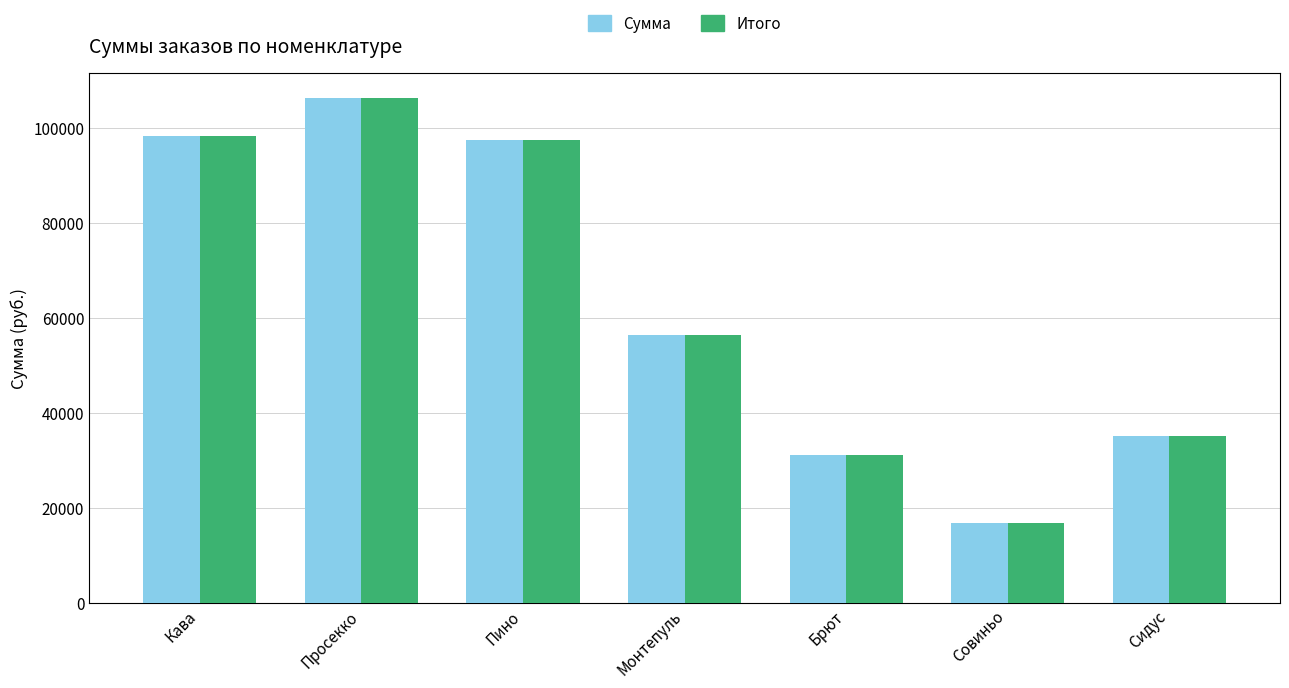

What is the label of the 6th bar from the left?

Совиньо